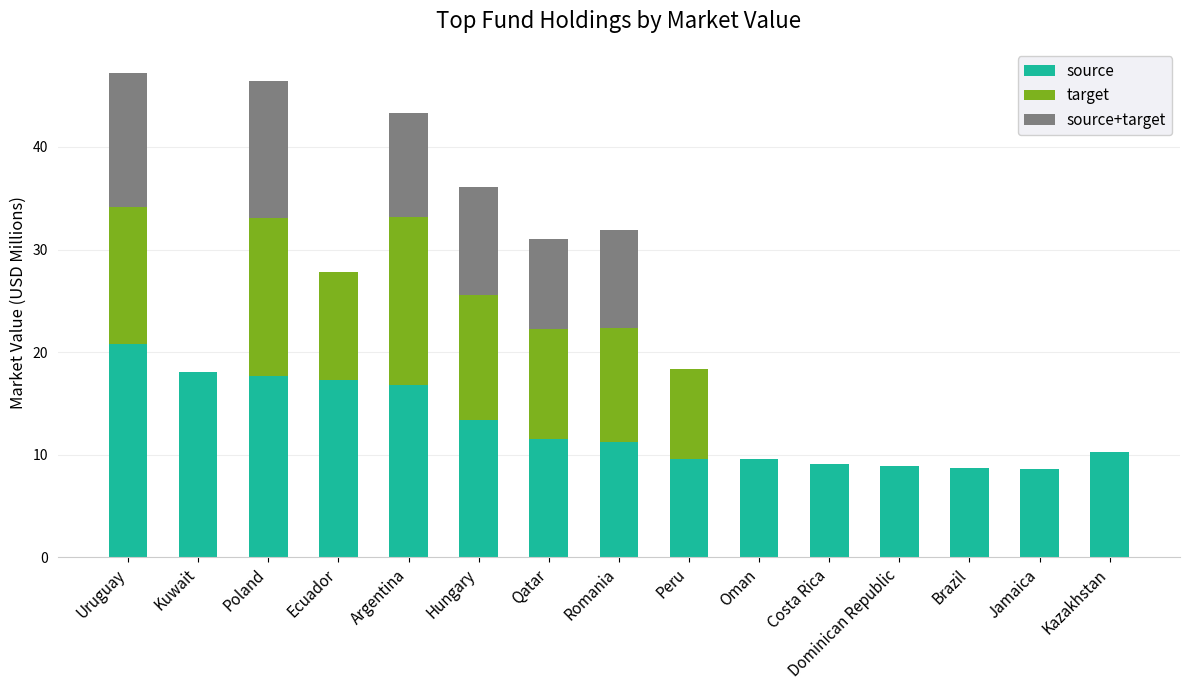

What is the total value across all series at Argentina?

43.3